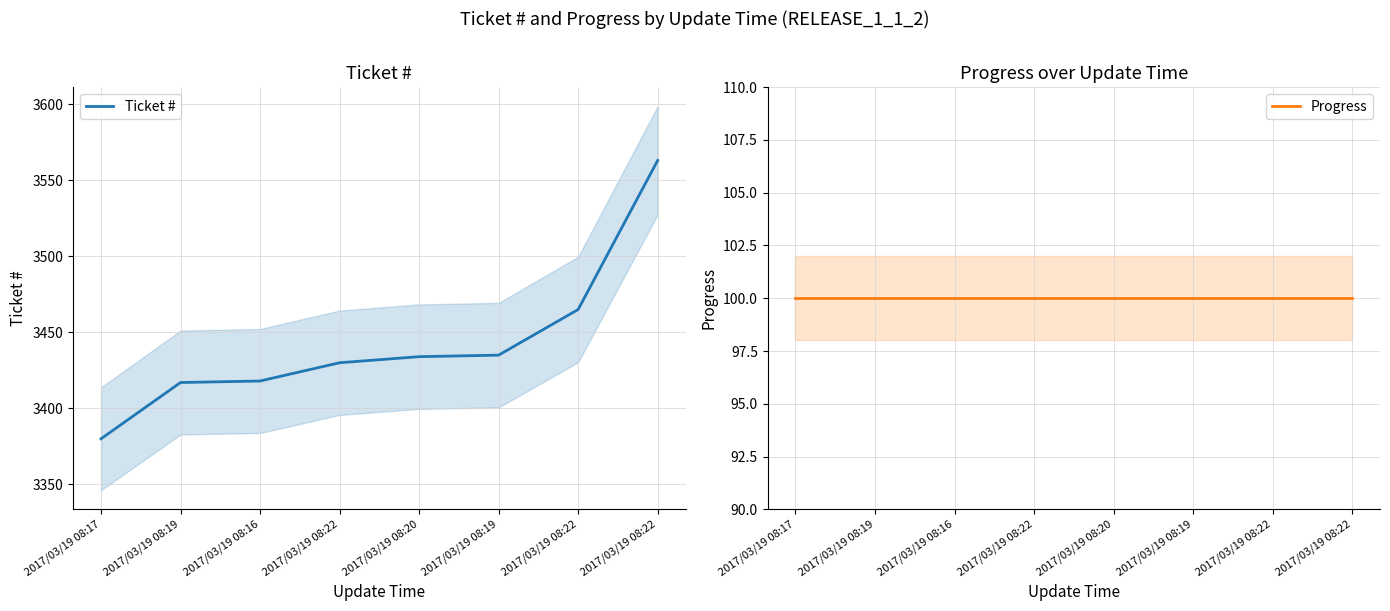

At which category is the sum across all series the highest?

2017/03/19 08:22